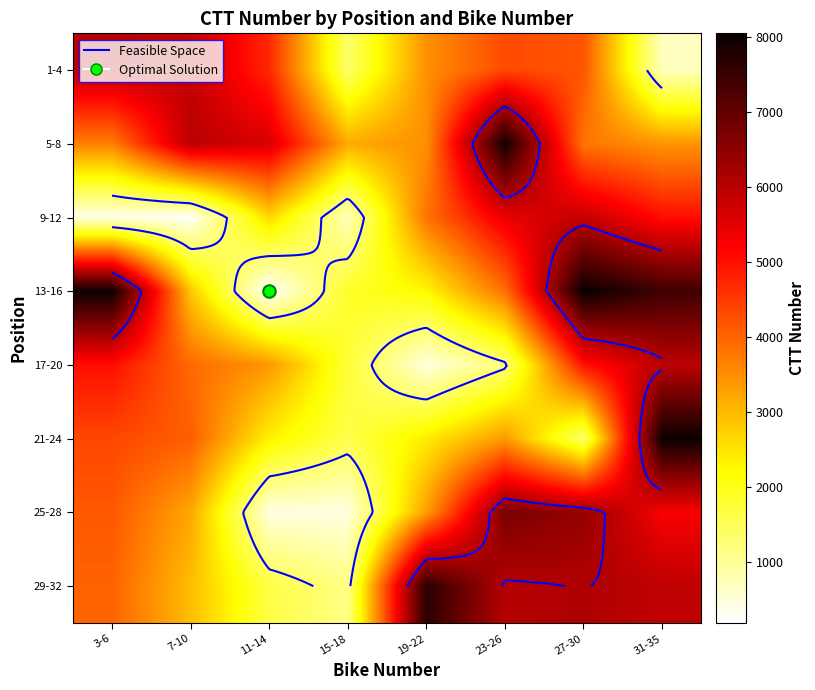

What is the total value across all series at 15-18?

12077.0